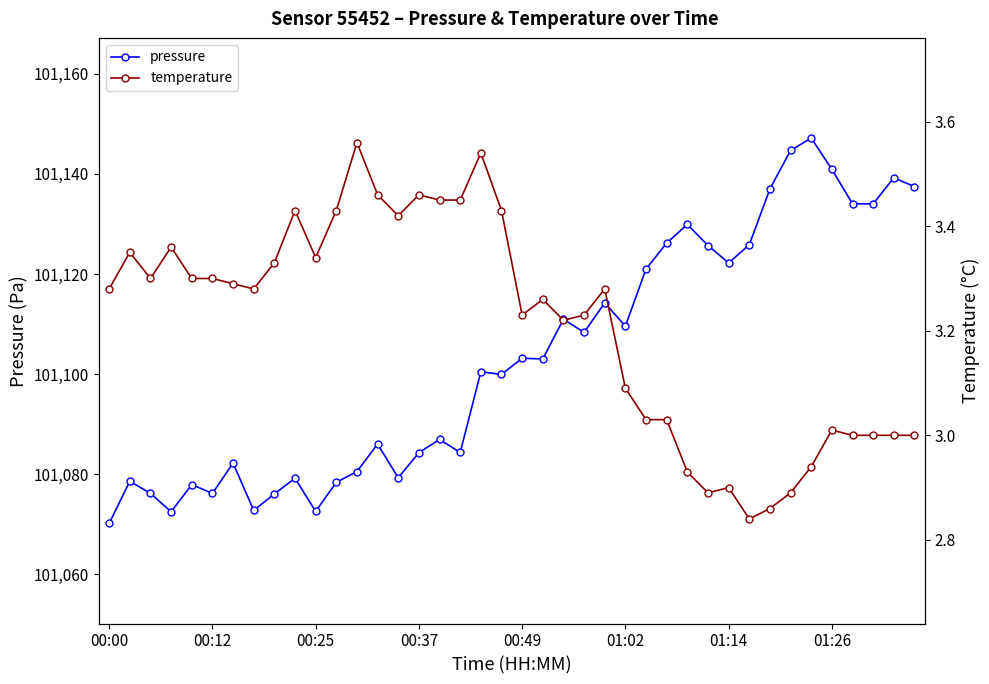

Reading left to right, transcribe all the data shown in this chart.

pressure: 101070.2	101078.6	101076.2	101072.5	101077.9	101076.2	101082.2	101072.8	101076.1	101079.2	101072.6	101078.4	101080.5	101086.0	101079.3	101084.3	101086.9	101084.3	101100.5	101099.9	101103.2	101103.0	101111.0	101108.3	101114.2	101109.6	101121.0	101126.2	101129.9	101125.7	101122.2	101125.8	101137.0	101144.7	101147.2	101140.9	101134.0	101134.0	101139.2	101137.5
temperature: 3.3	3.4	3.3	3.4	3.3	3.3	3.3	3.3	3.3	3.4	3.3	3.4	3.6	3.5	3.4	3.5	3.5	3.5	3.5	3.4	3.2	3.3	3.2	3.2	3.3	3.1	3.0	3.0	2.9	2.9	2.9	2.8	2.9	2.9	2.9	3.0	3.0	3.0	3.0	3.0